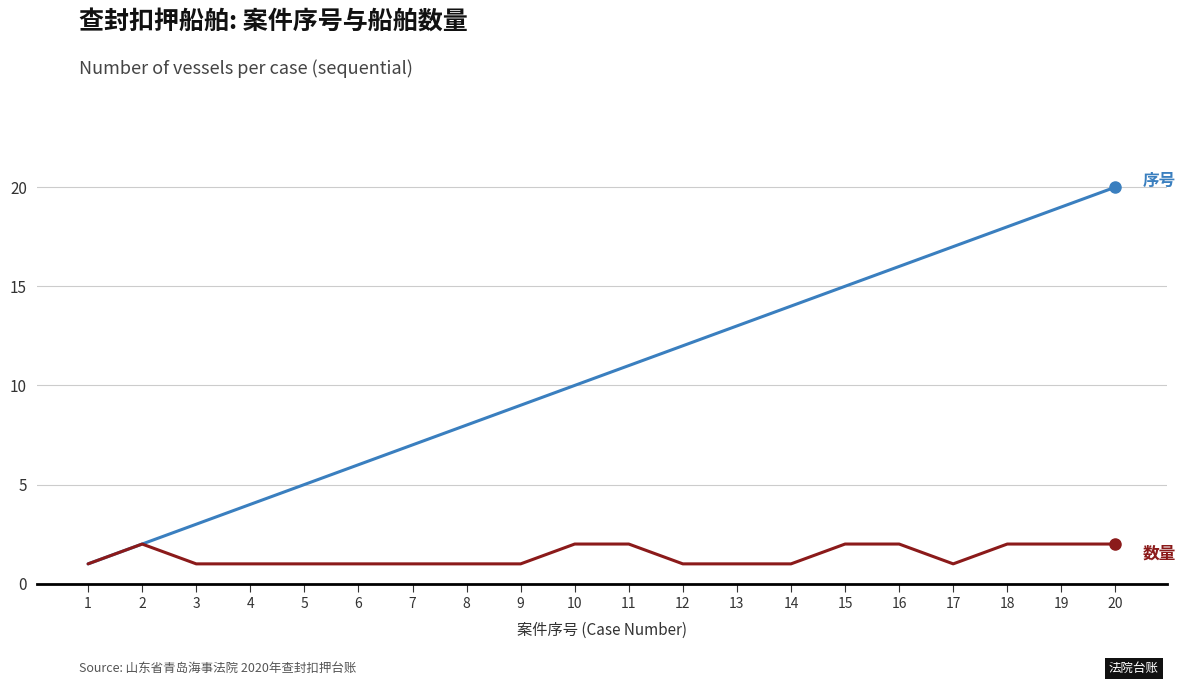

Does the chart have visible grid lines?

Yes